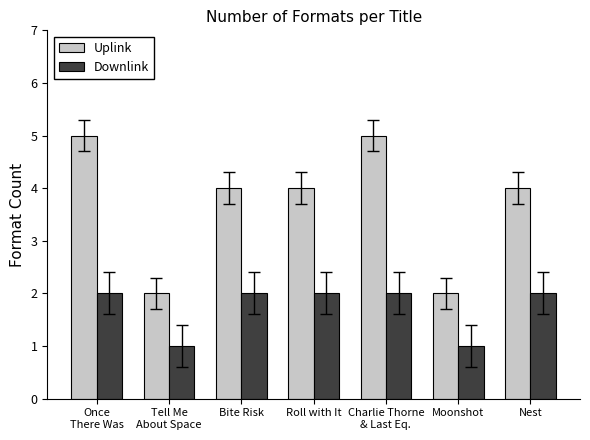

Which series has the widest spread of values?

Uplink